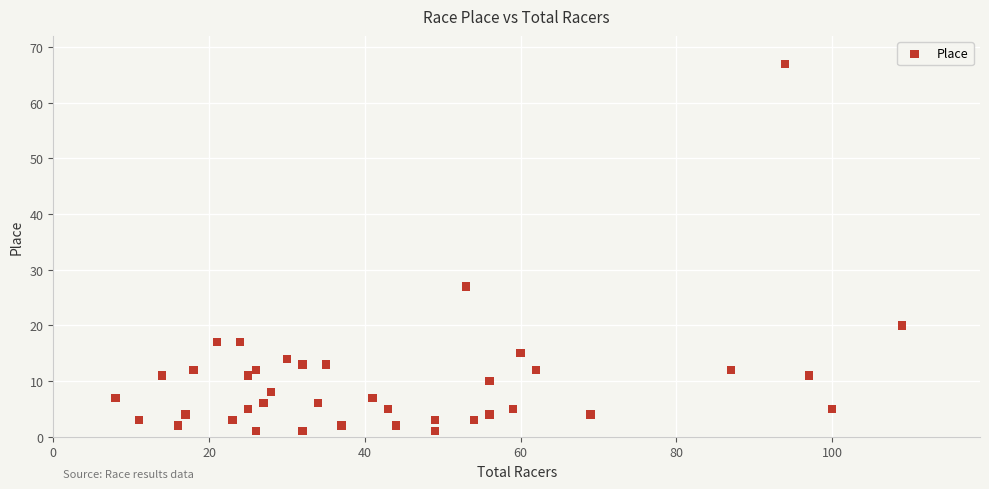

What Y value in the scatter plot is closest to 34?

27